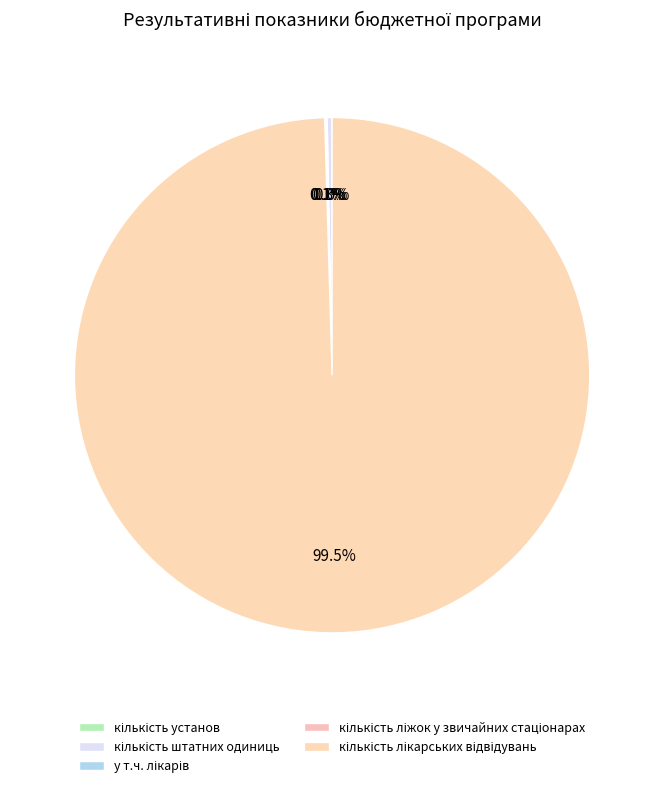

Which category has the biggest portion of the pie?

кількість лікарських відвідувань